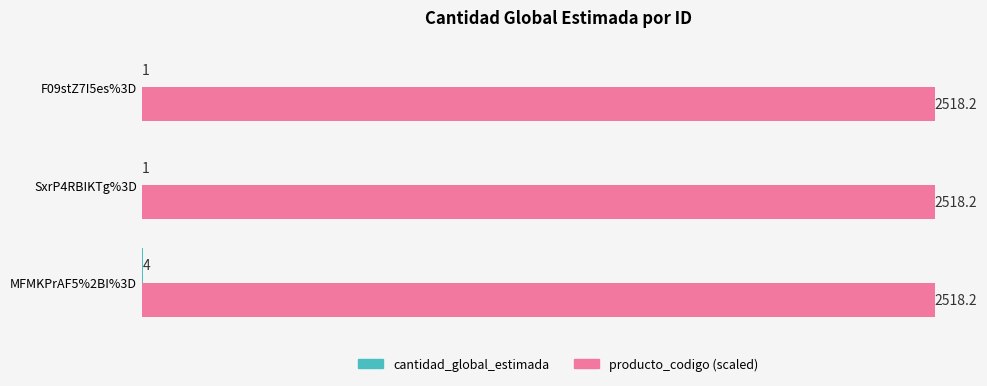

True or false: producto_codigo (scaled) has a value of 594.4 at SxrP4RBIKTg%3D.

False